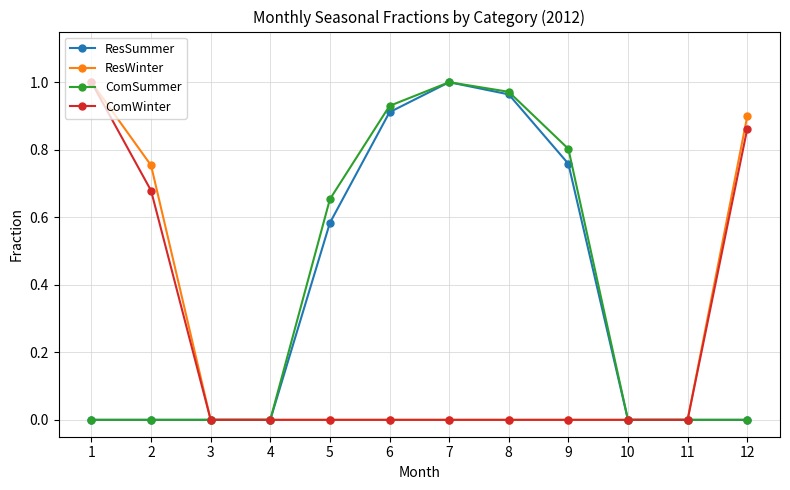

What is the average value of the ComSummer series?

0.4